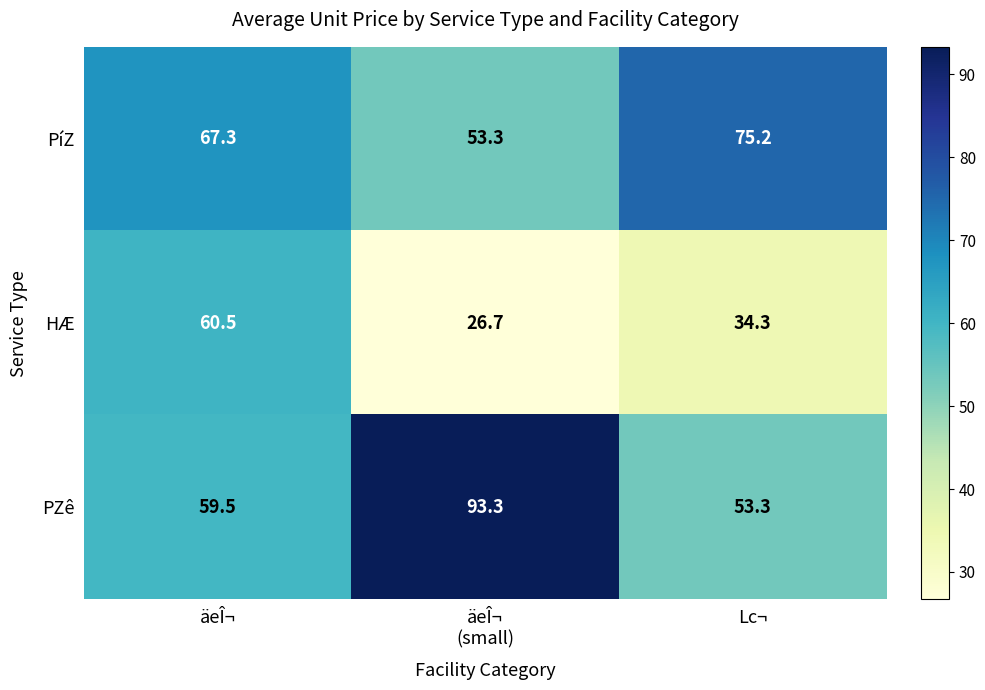

How many data points does each series have?

3